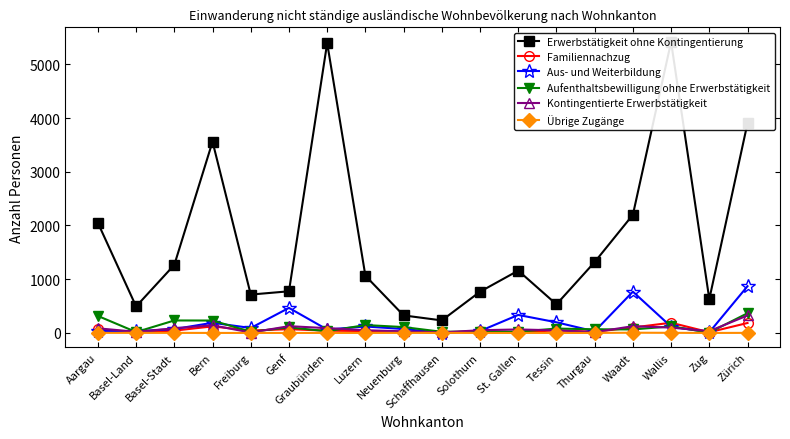

At how many categories does at least one series exceed 935?

10